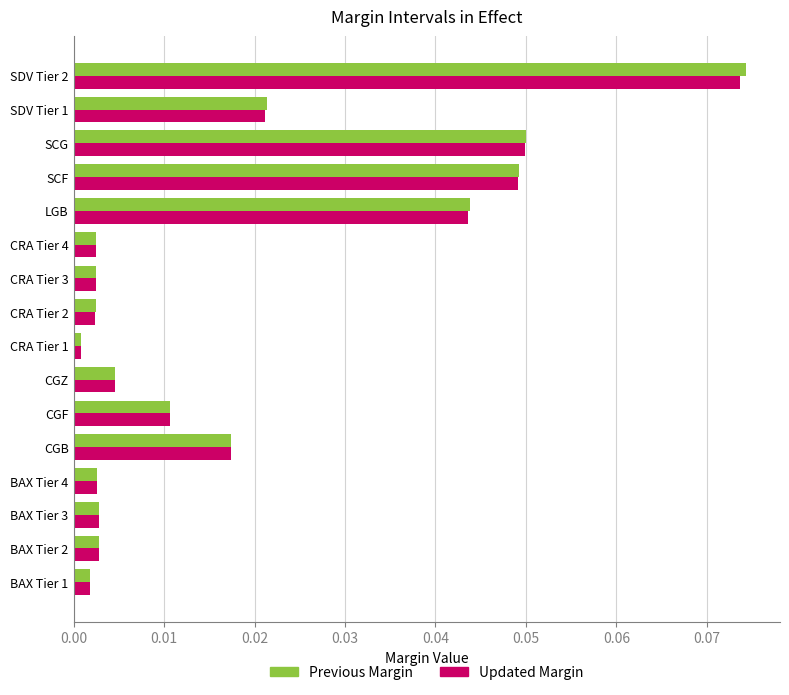

List the series in order of their peak value, lowest first.

Updated Margin, Previous Margin